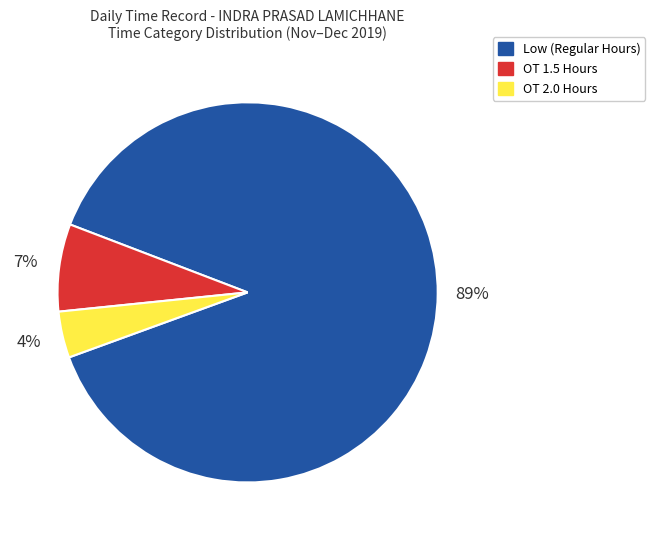

Is it true that OT 1.5 Hours is 7% of the pie?

True